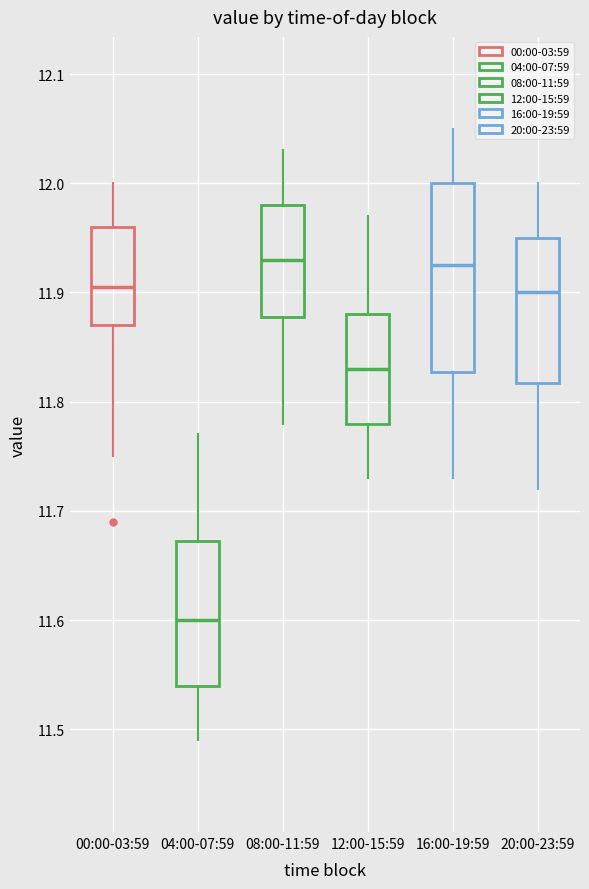

Which box has the lowest median line?

04:00-07:59